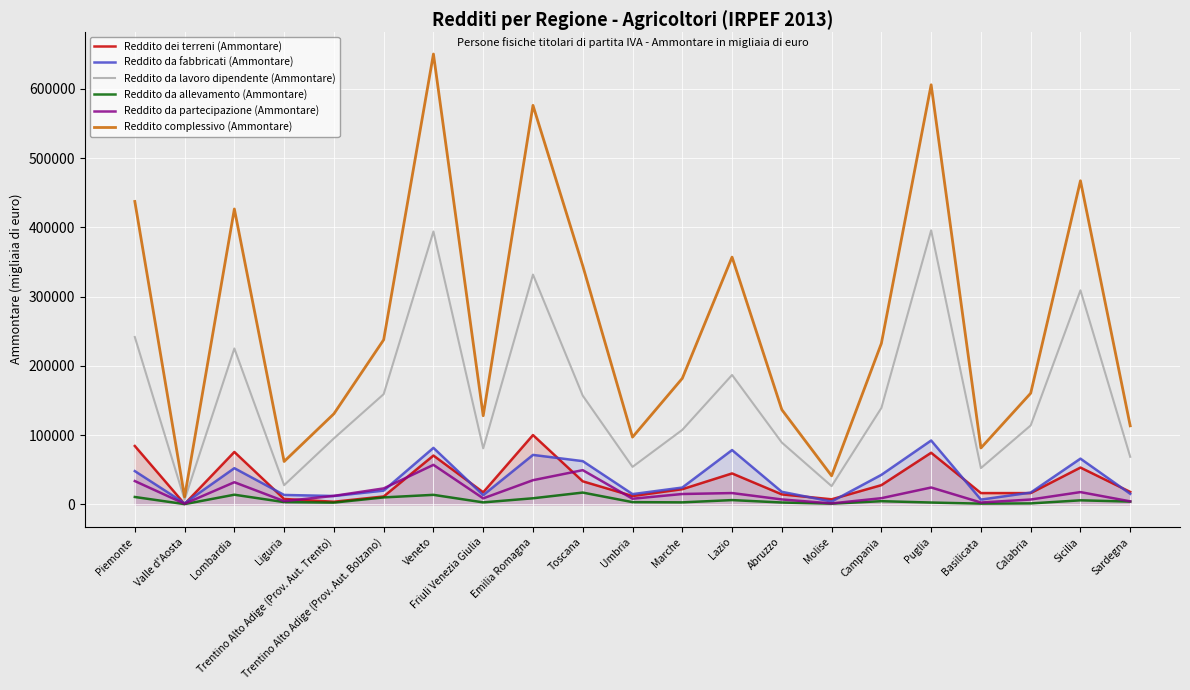

What is the greatest value displayed?

650435